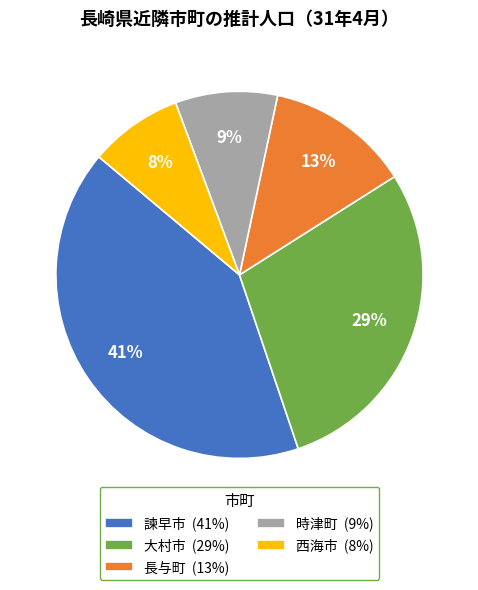

Is there any slice that represents more than half of the pie?

No